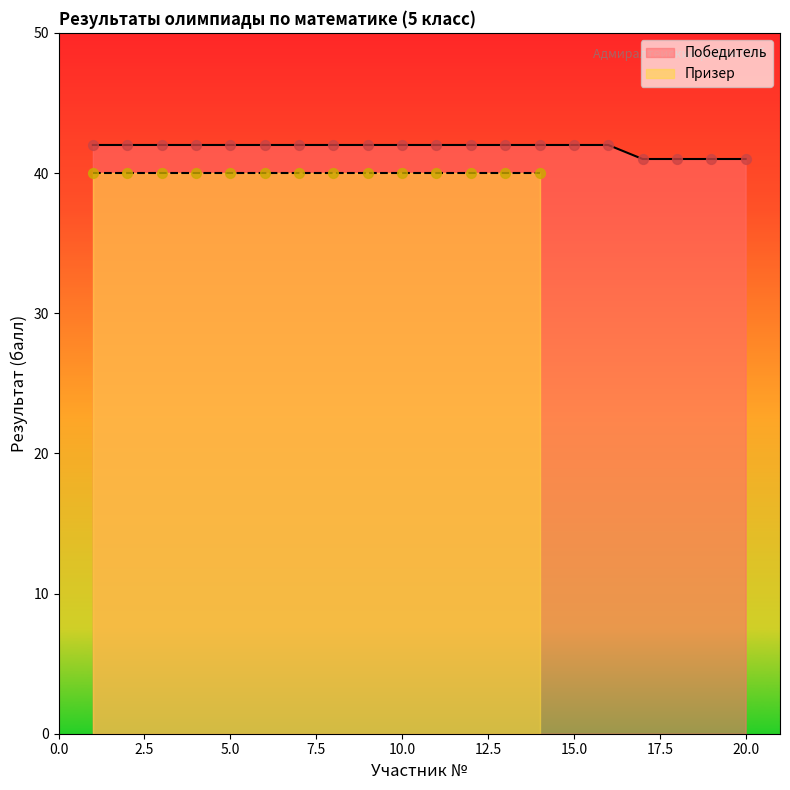

What is the ratio of the value at 10 to the value at 16?

1.0